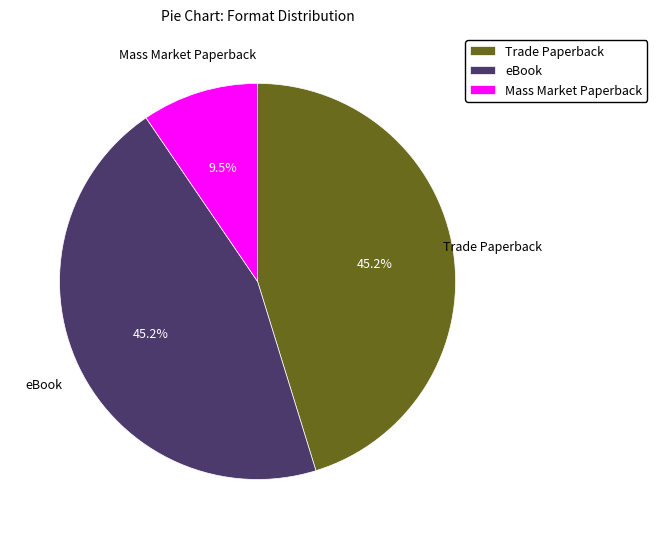

Does eBook represent more than half of the total?

No